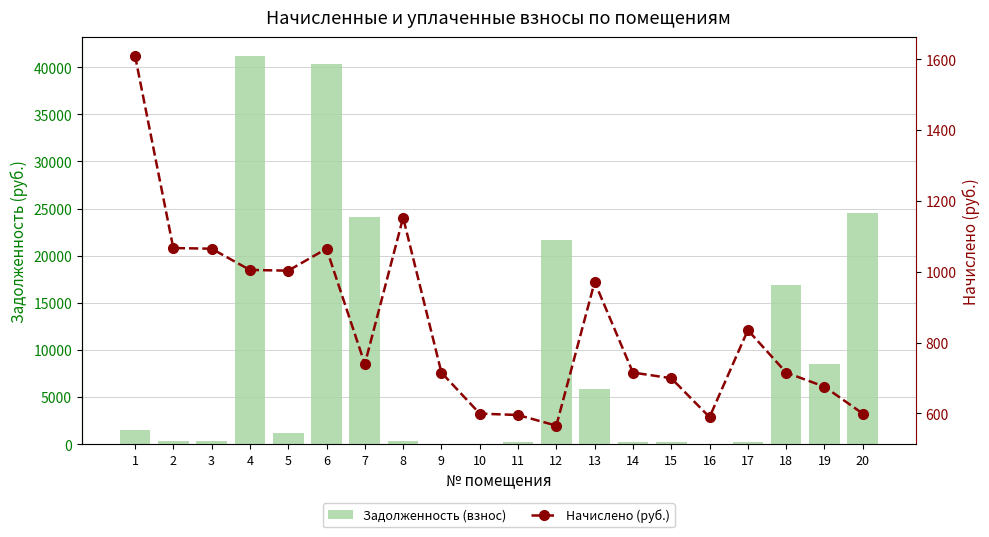

How many data points in Задолженность (взнос) are less than 1150?

10